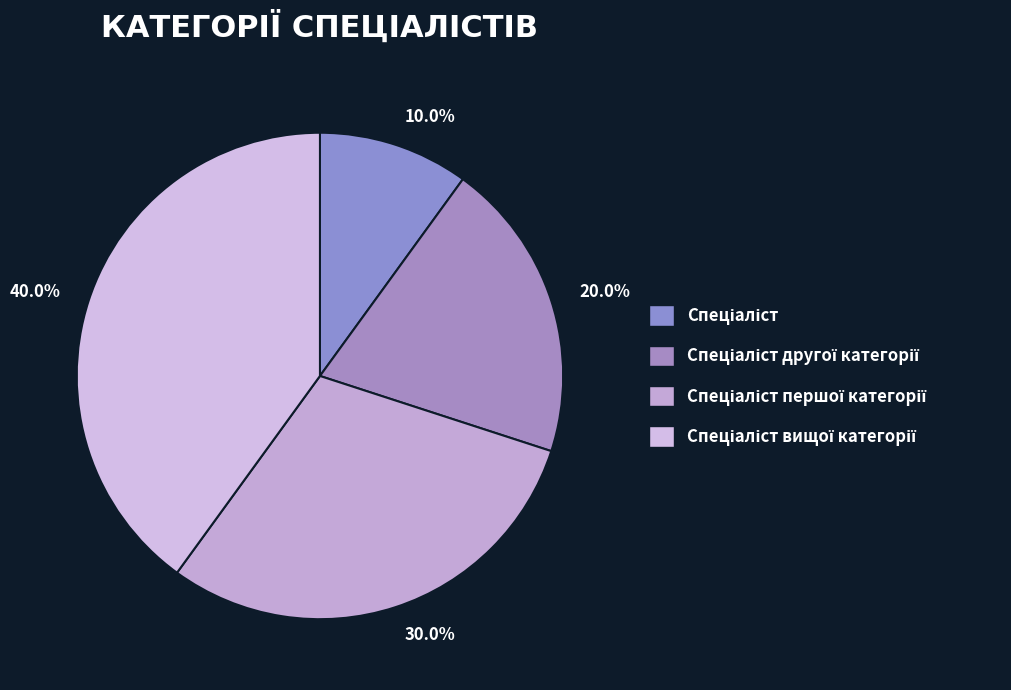

Count the number of slices in the pie.

4